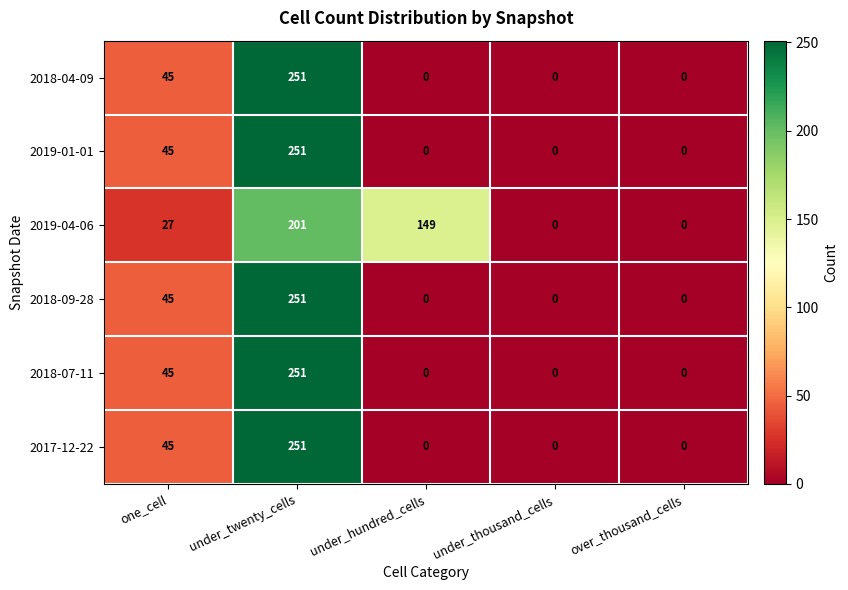

At which category does the chart reach its peak across all series?

under_twenty_cells